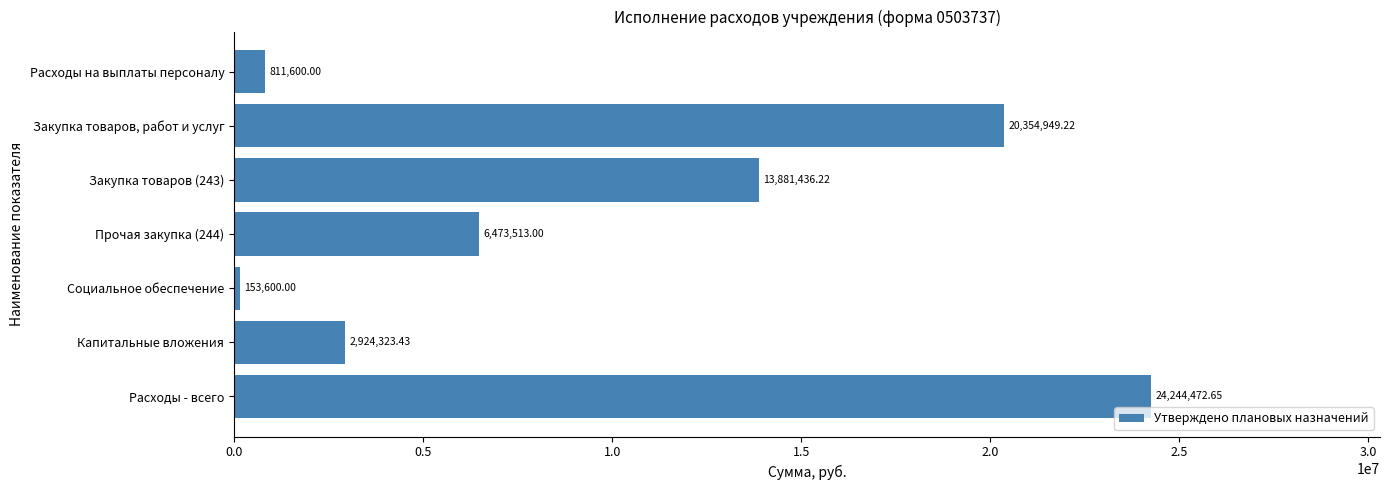

What is the difference between the values at Закупка товаров (243) and Социальное обеспечение?

13727836.2